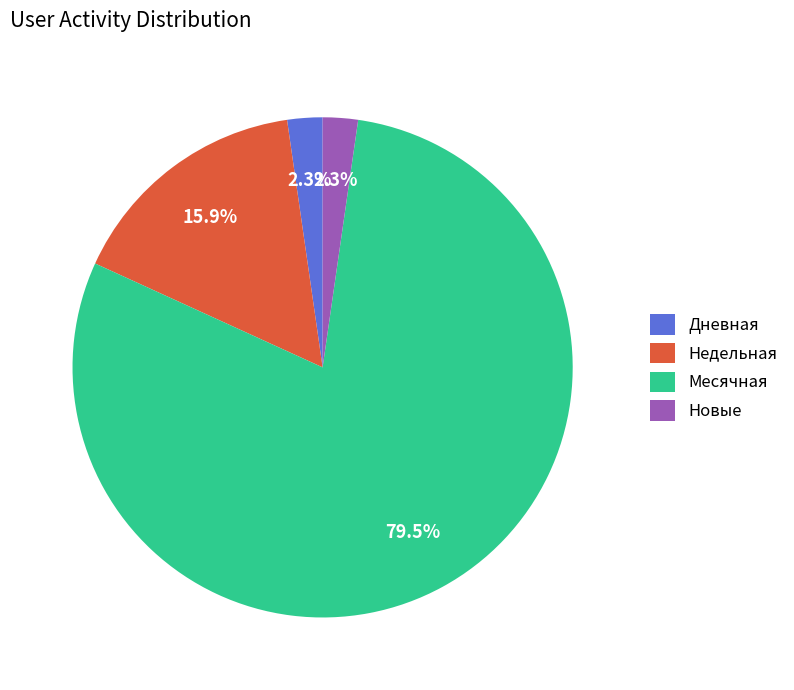

Does any single category account for the majority?

Yes